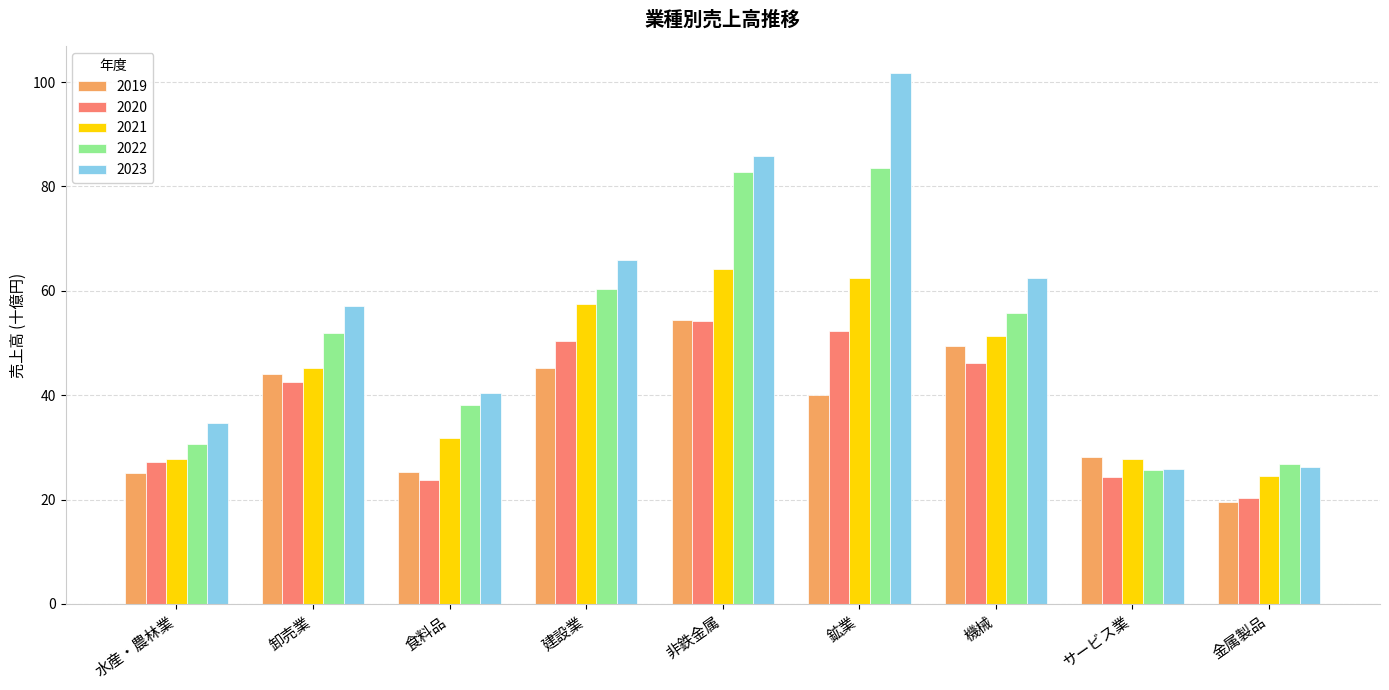

The 2023 series shows 40.4 at 食料品. True or false?

True